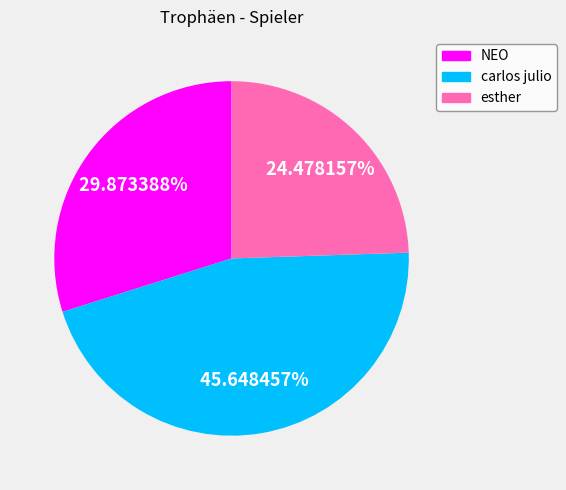

Does NEO represent more than half of the total?

No